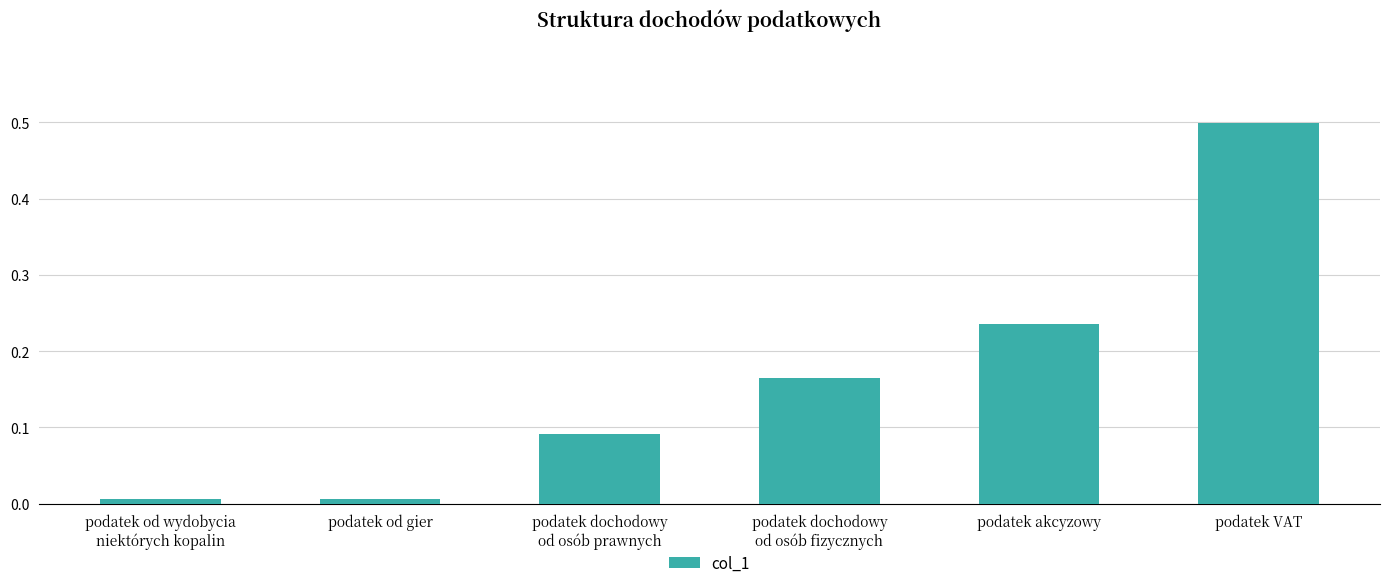

What is the change in value from podatek od gier to podatek akcyzowy?

+0.2